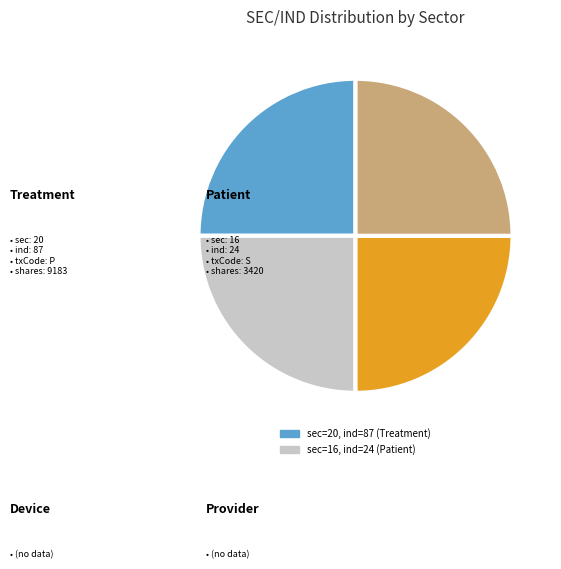

Is there any slice that represents more than half of the pie?

No